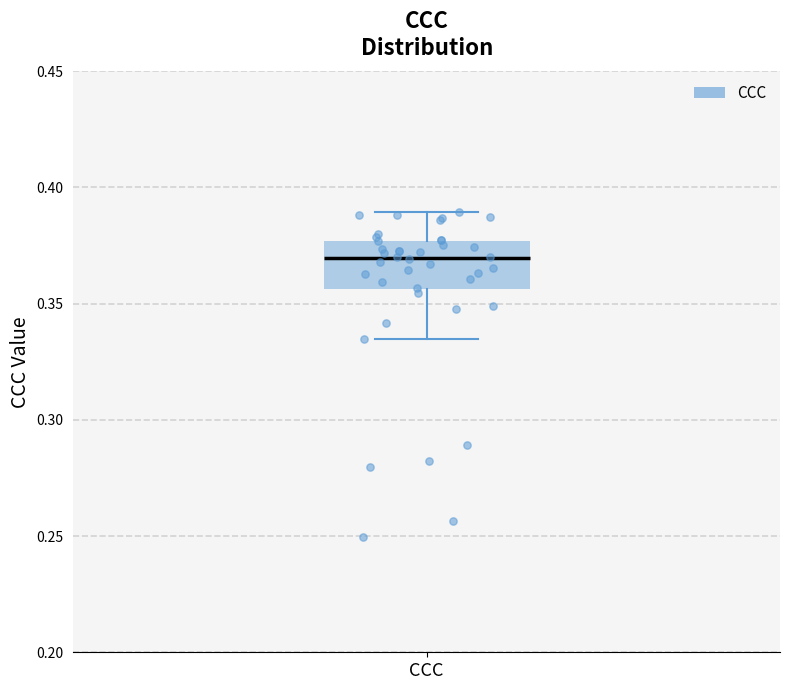

Where does the lower whisker of the box for CCC end on the y-axis? The values are not printed on the chart, so give them approximately, as read against the axis.

0.335